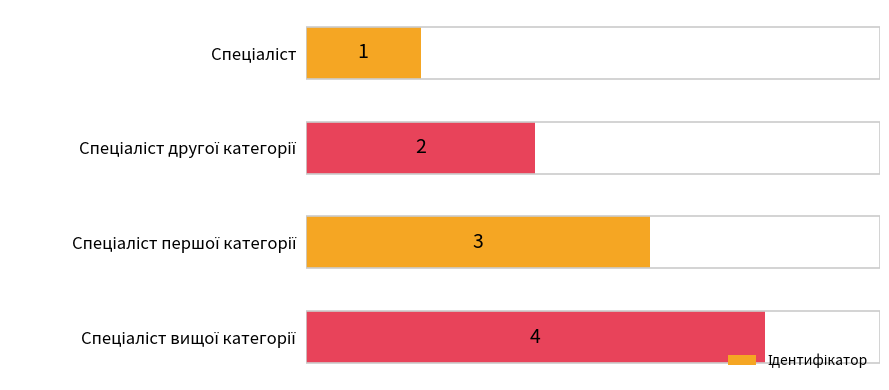

Count the values in the range 2 to 4.

3